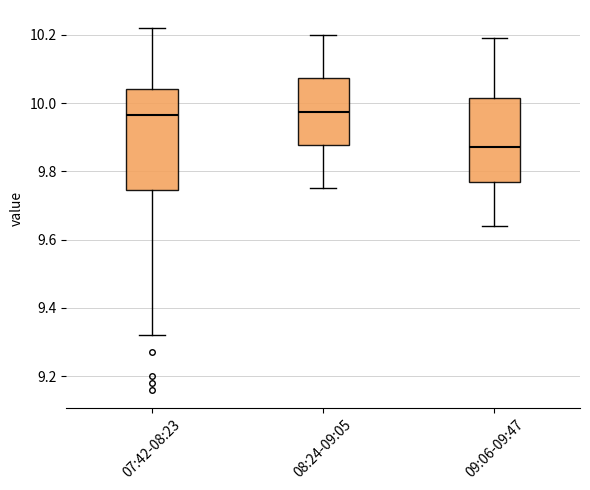

Where does the upper whisker of the box for 08:24-09:05 end on the y-axis? The values are not printed on the chart, so give them approximately, as read against the axis.

10.20